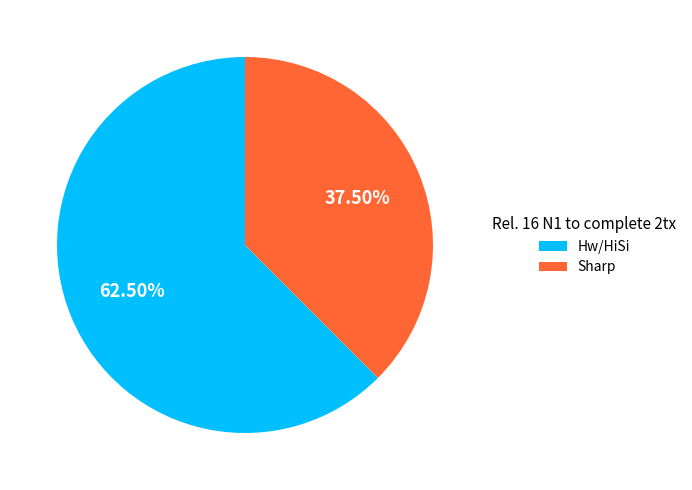

To the nearest percent, what is the difference between the Sharp and Hw/HiSi slice percentages?

25%